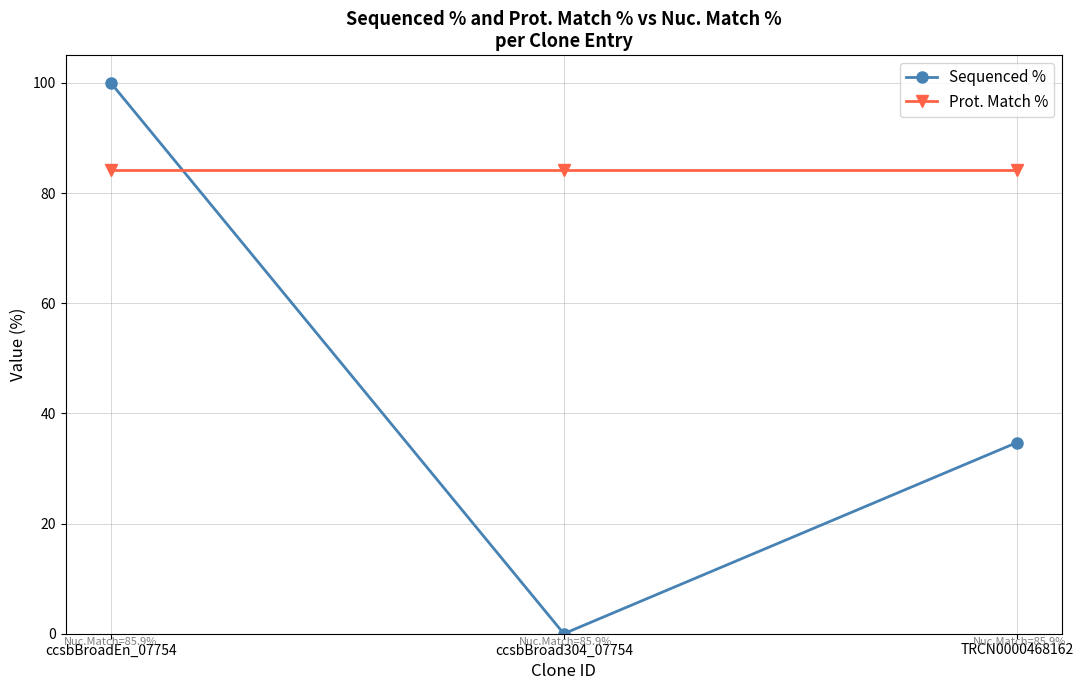

At which label does Sequenced % first exceed 34?

ccsbBroadEn_07754